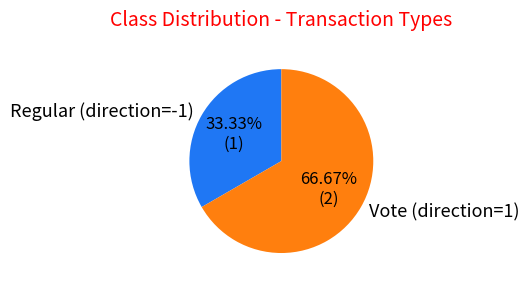

Does Regular (direction=-1) account for over 50% of the chart?

No